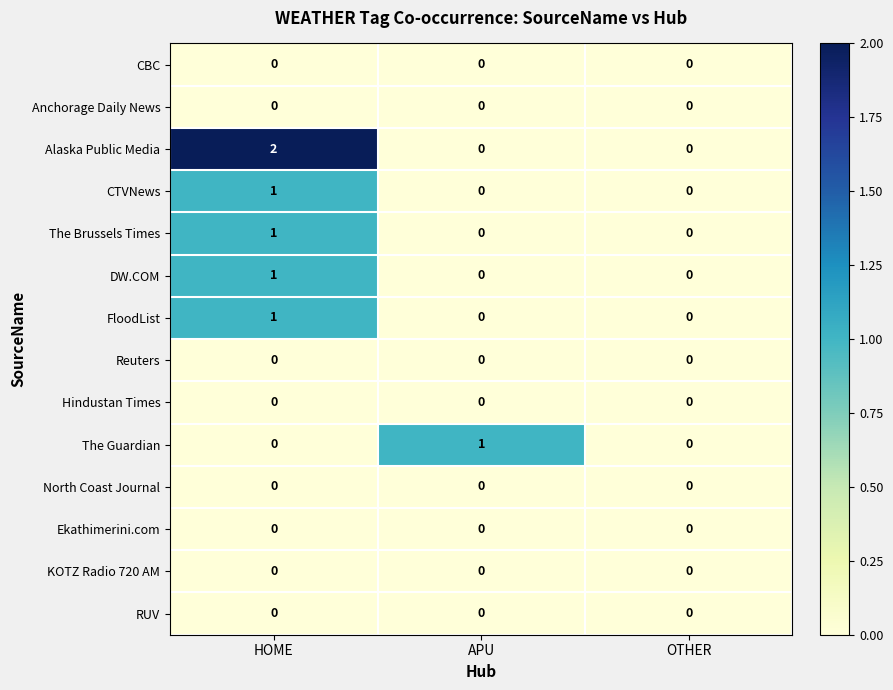

Which category has the highest value in the CTVNews series?

HOME